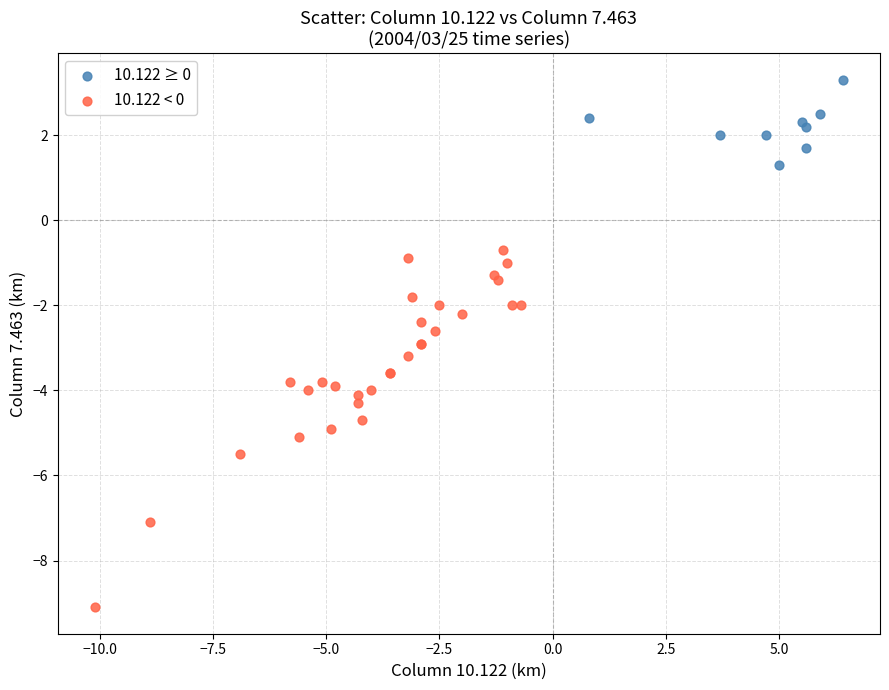

Which series has the largest Y range (max minus min)?

10.122 < 0